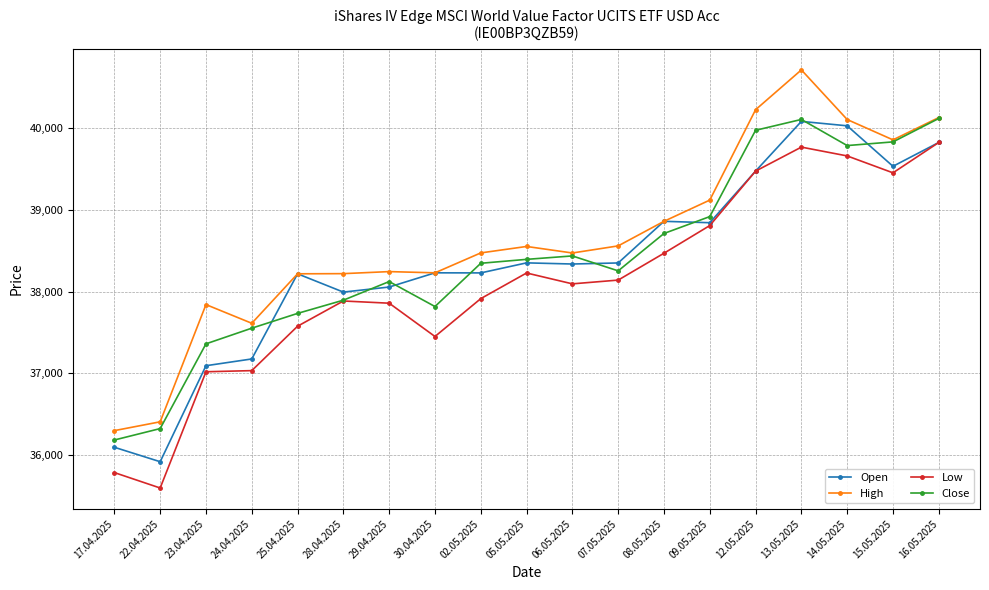

Where does the Low series first go above 38095?

05.05.2025